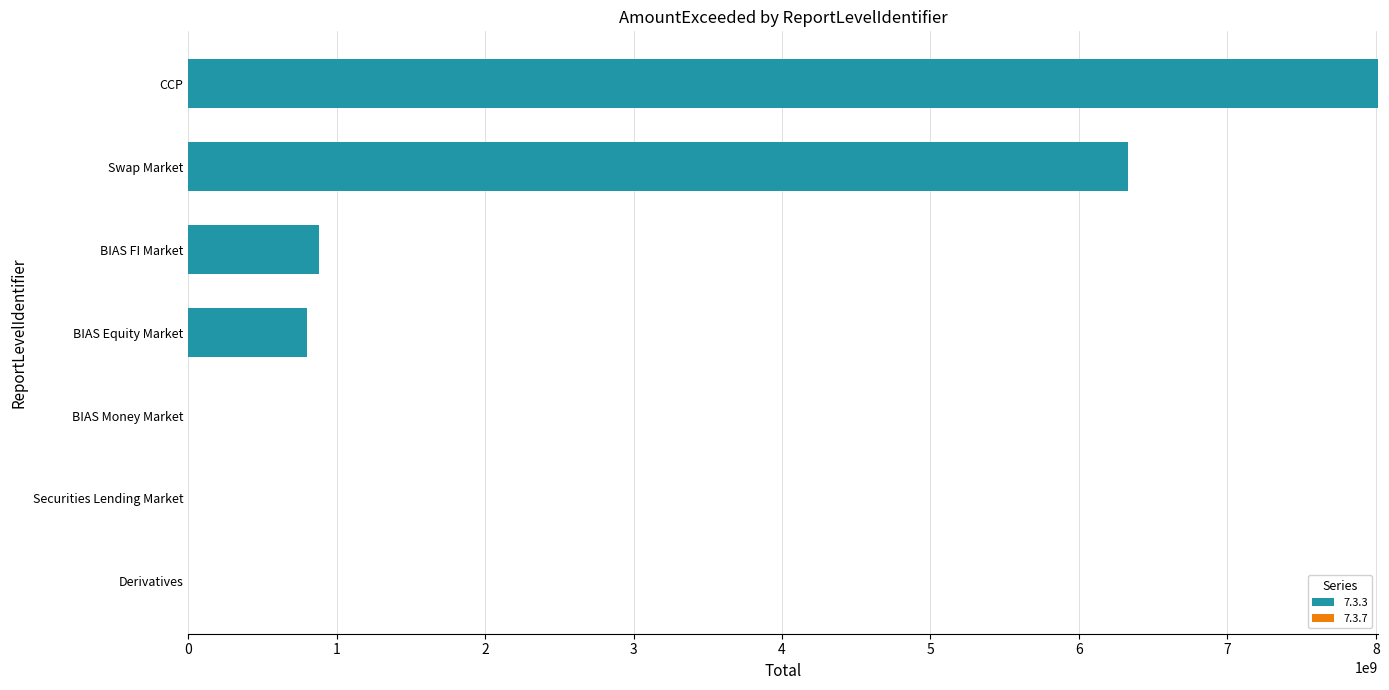

What is the maximum value shown in the chart?

8012893082.9